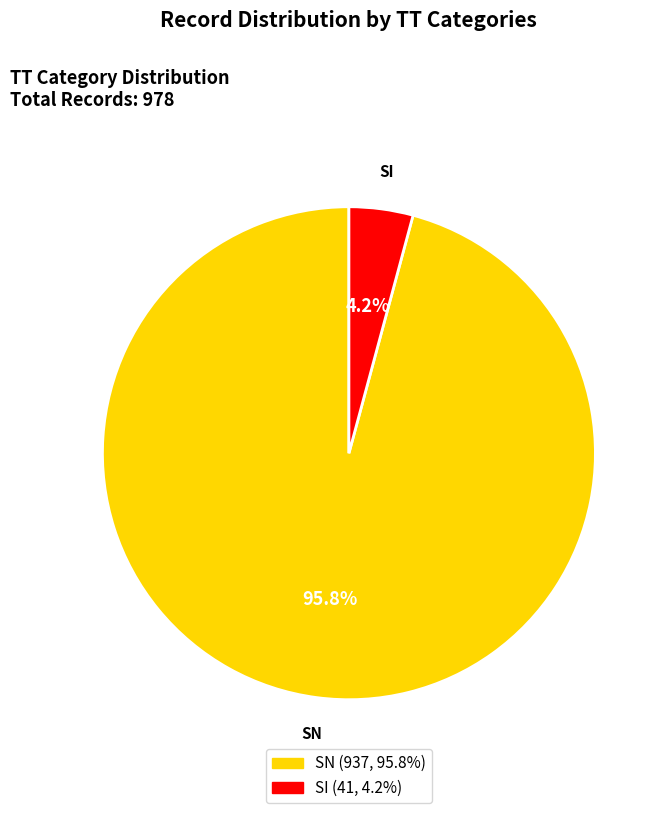

Rank the categories by value from lowest to highest.

SI, SN